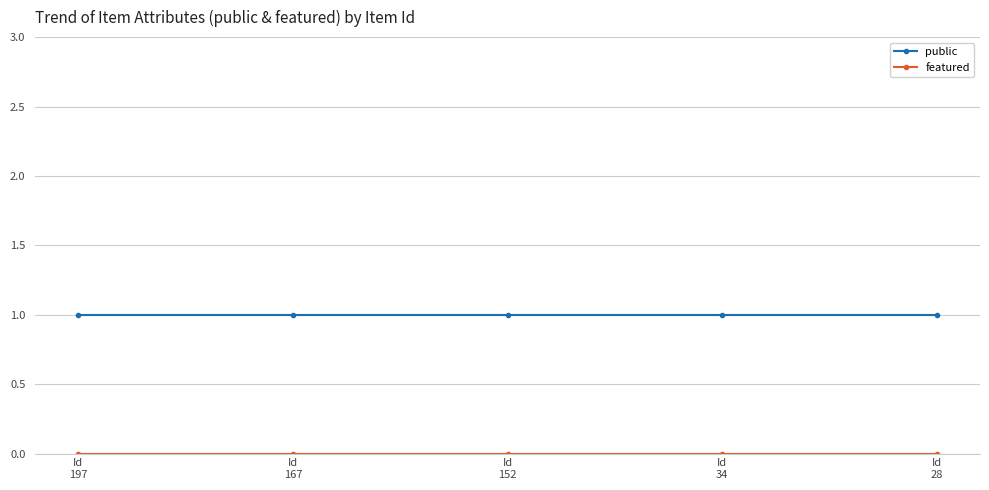

Which series has the largest total across all categories?

public